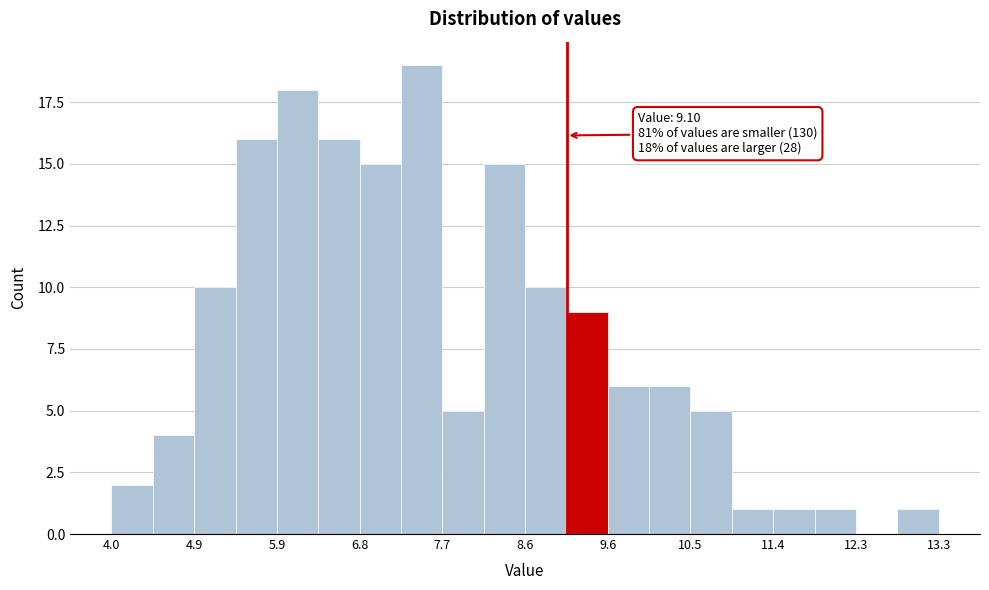

Which range on the x-axis has the tallest bar?

7.2 to 7.7